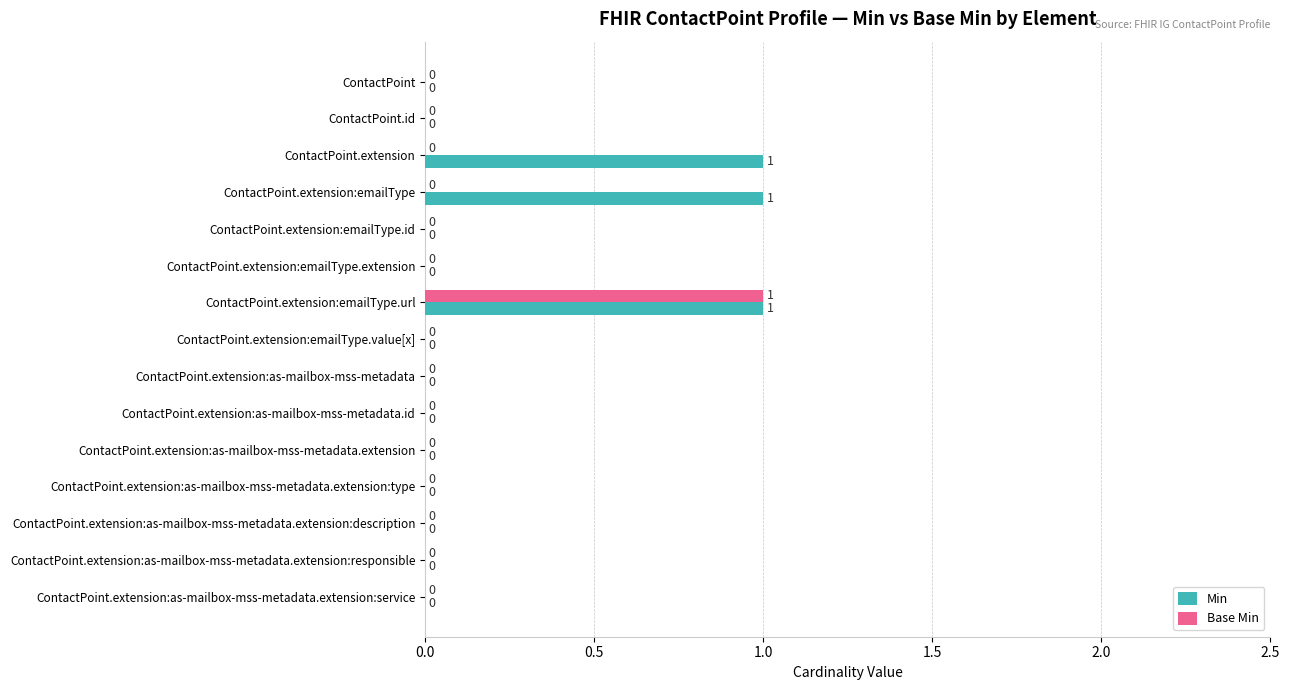

Which category has the highest value in the Base Min series?

ContactPoint.extension:emailType.url